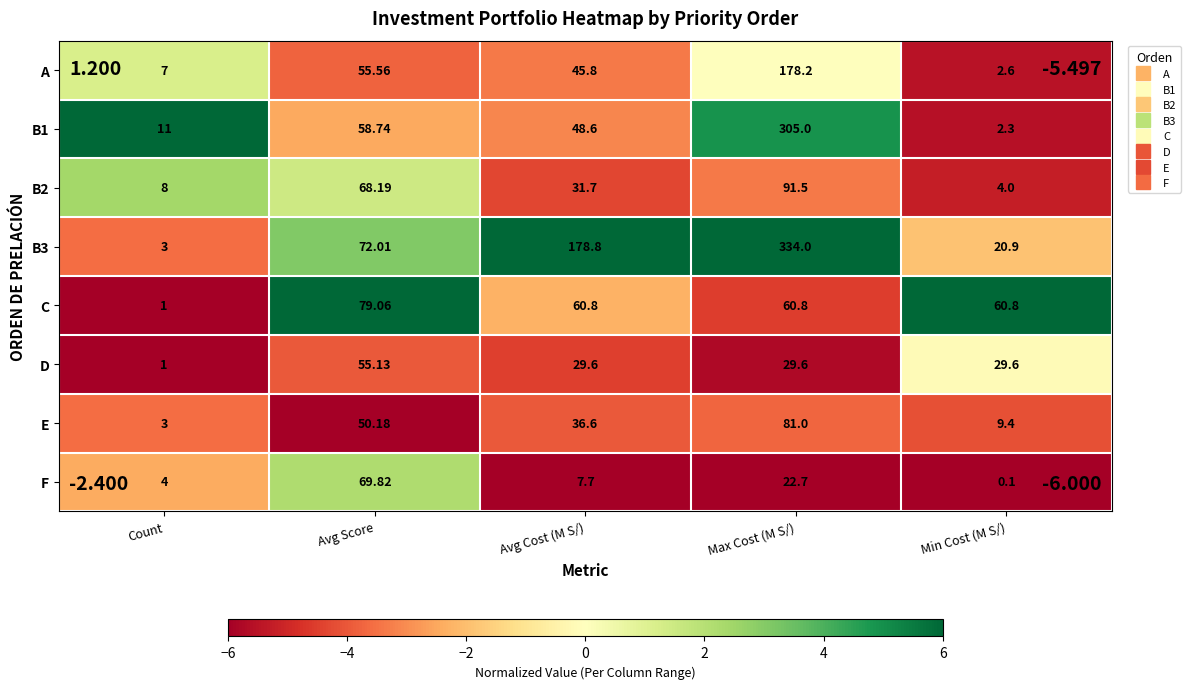

List the labels in order of E value, smallest first.

Count, Min Cost (M S/), Avg Cost (M S/), Avg Score, Max Cost (M S/)